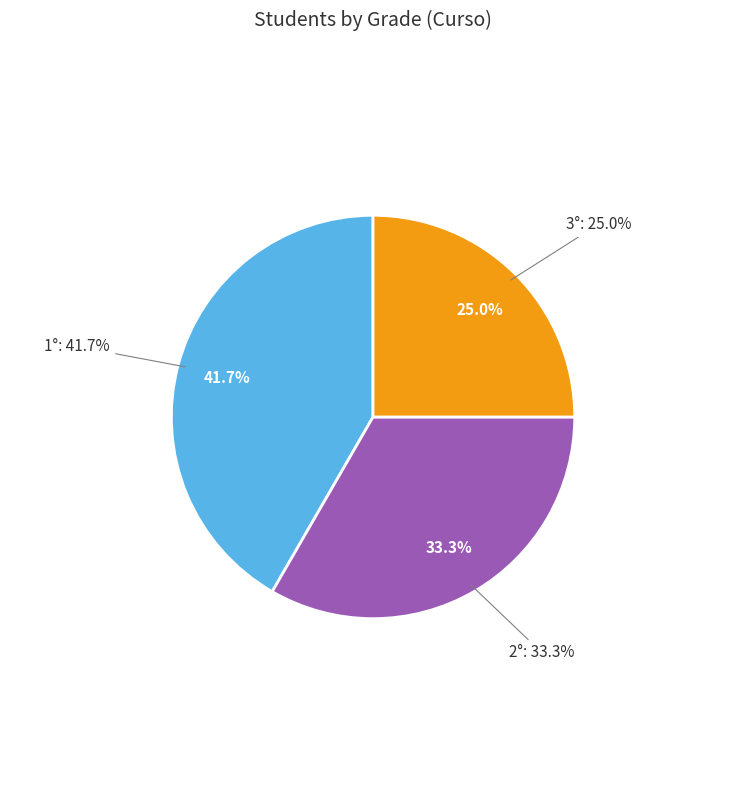

Is it true that 2° is 33% of the pie?

True